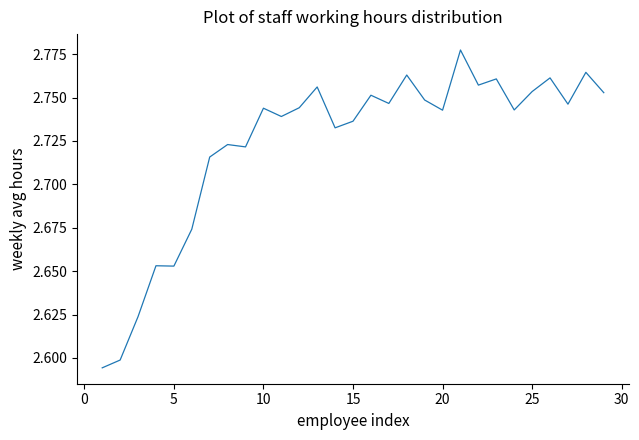

Does the chart have visible grid lines?

No